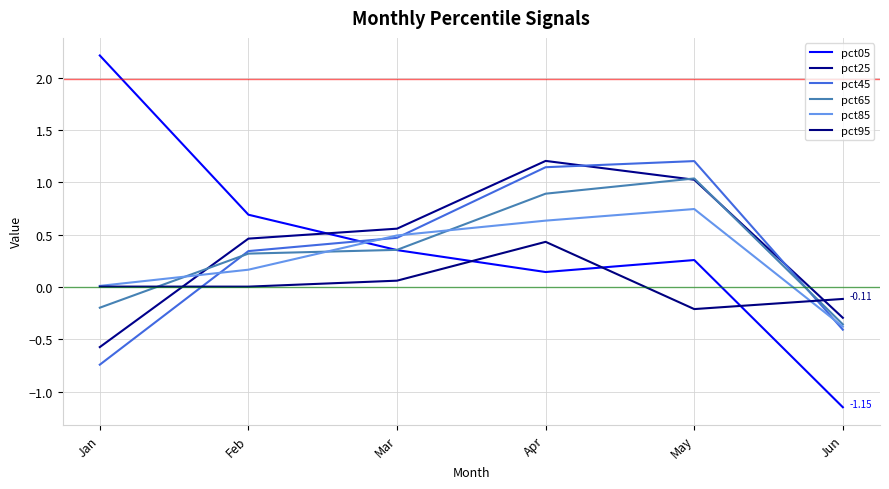

Which series has the widest spread of values?

pct05